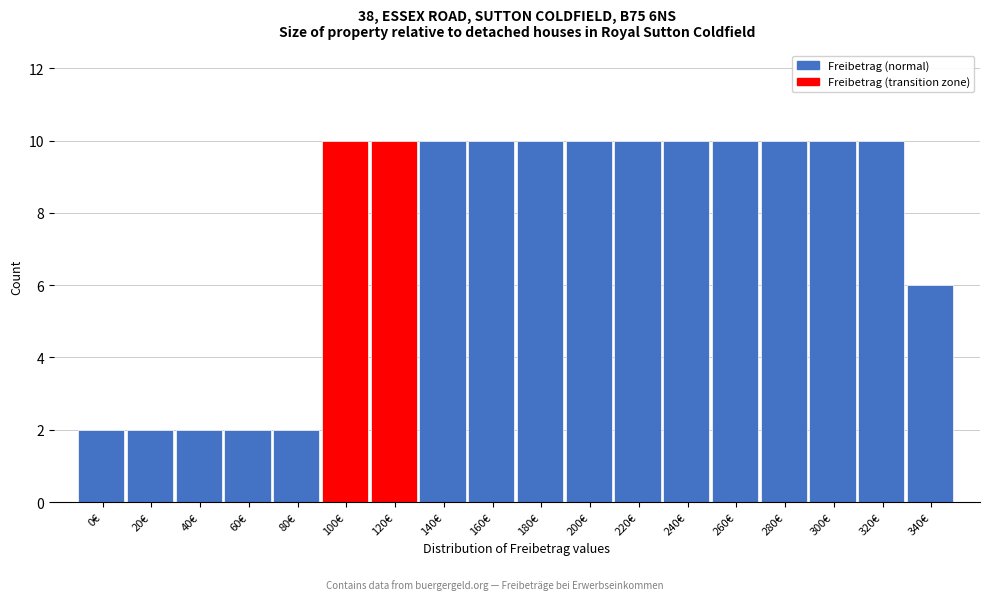

Reading right to left, list all the values displayed in this chart.

340€=6	320€=10	300€=10	280€=10	260€=10	240€=10	220€=10	200€=10	180€=10	160€=10	140€=10	120€=10	100€=10	80€=2	60€=2	40€=2	20€=2	0€=2